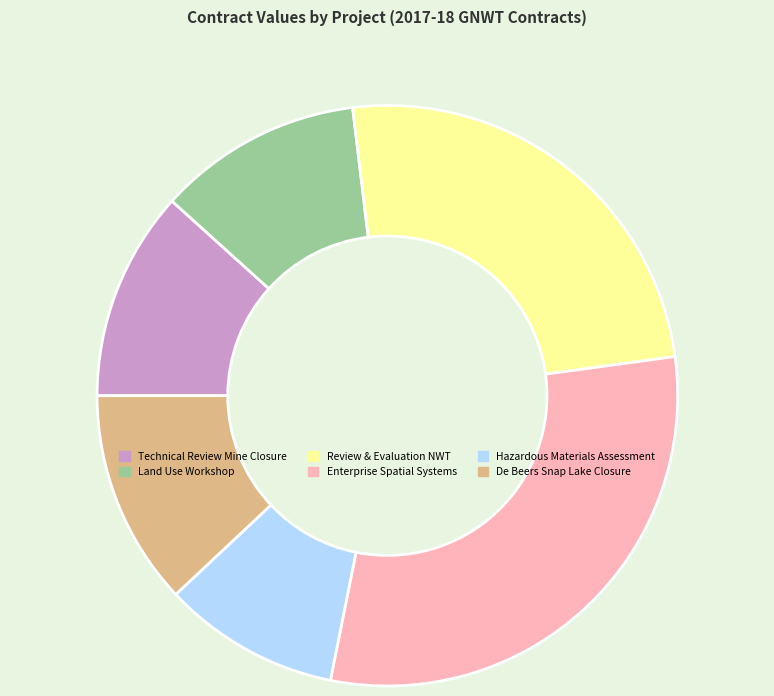

What is the largest slice in the pie chart?

Enterprise Spatial Systems